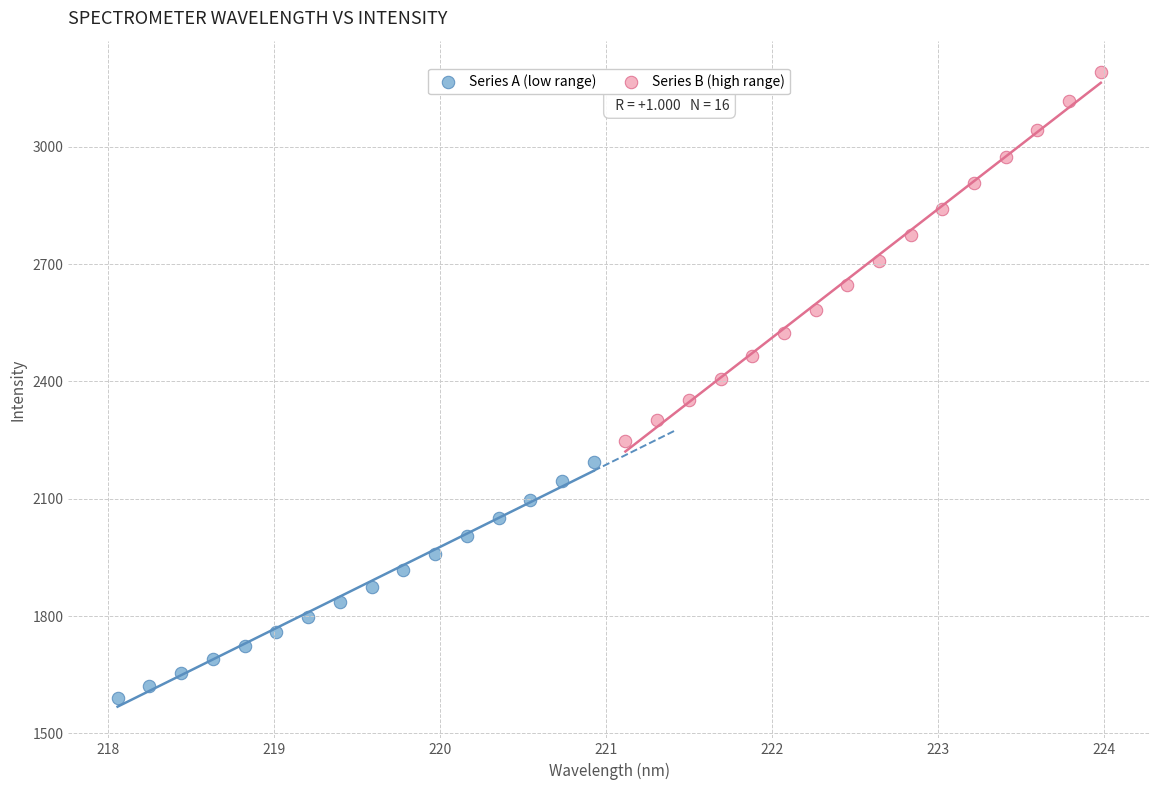

Which series reaches the maximum Y coordinate?

Series B (high range)